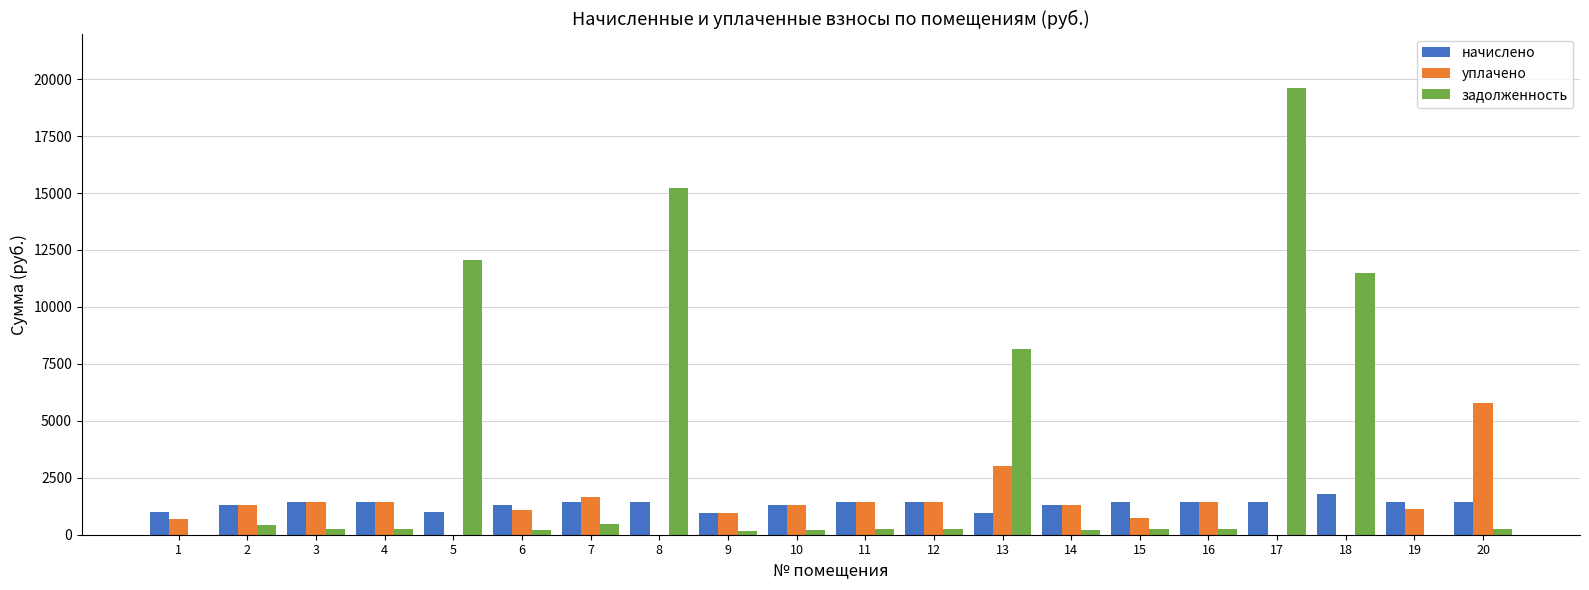

At which label does задолженность first exceed 237?

2